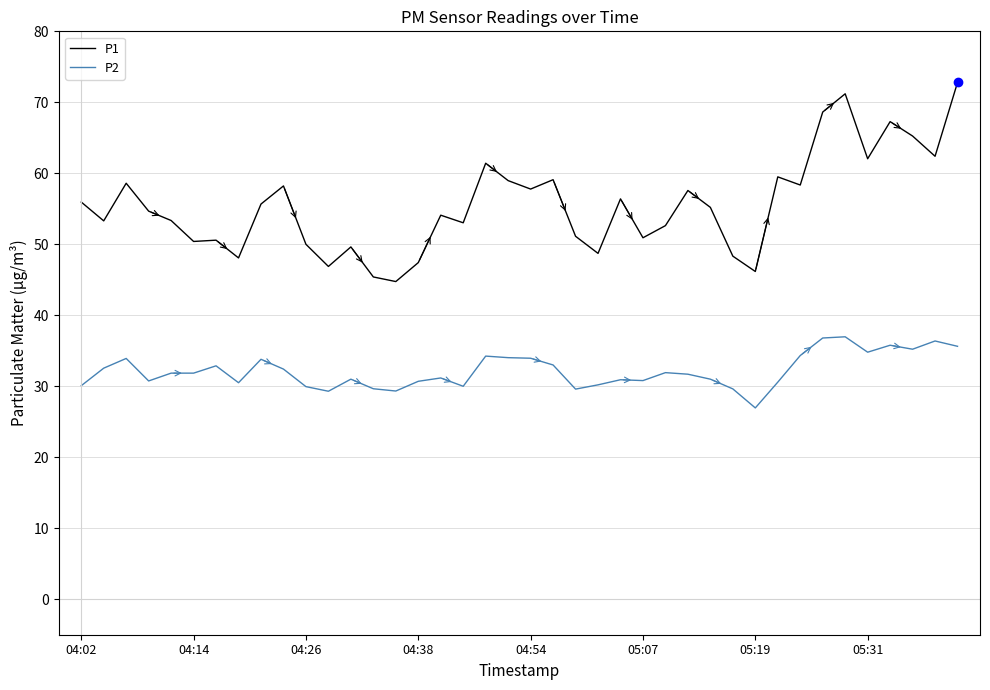

Rank the series by their maximum value, from lowest to highest.

P2, P1